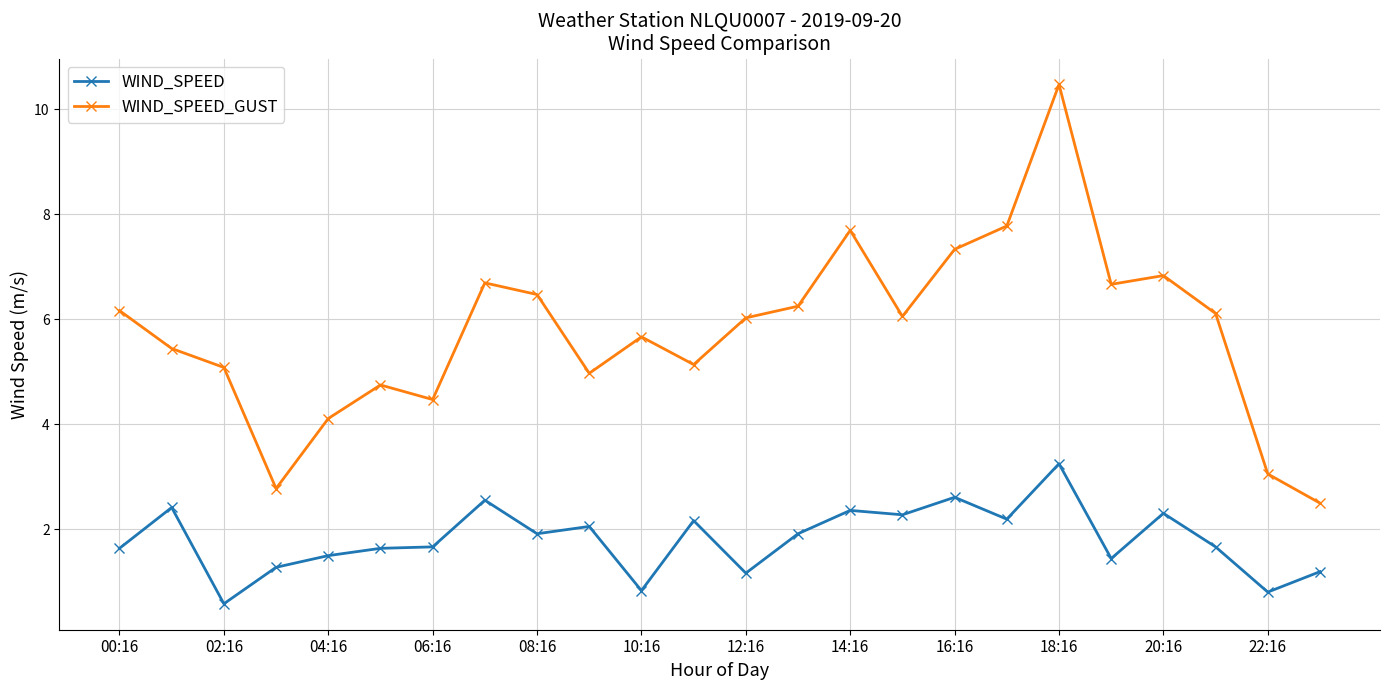

Which series has the largest total across all categories?

WIND_SPEED_GUST